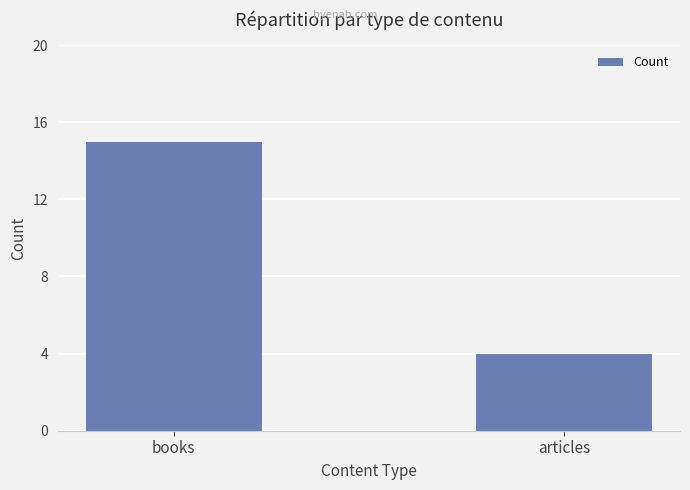

Reading left to right, list all the values displayed in this chart.

15	4